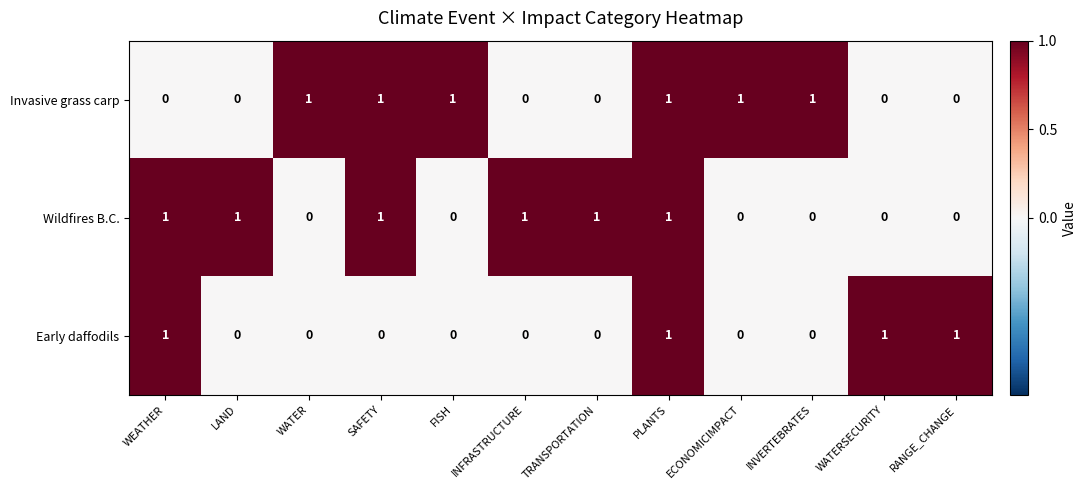

What is the sum of all Early daffodils values?

4